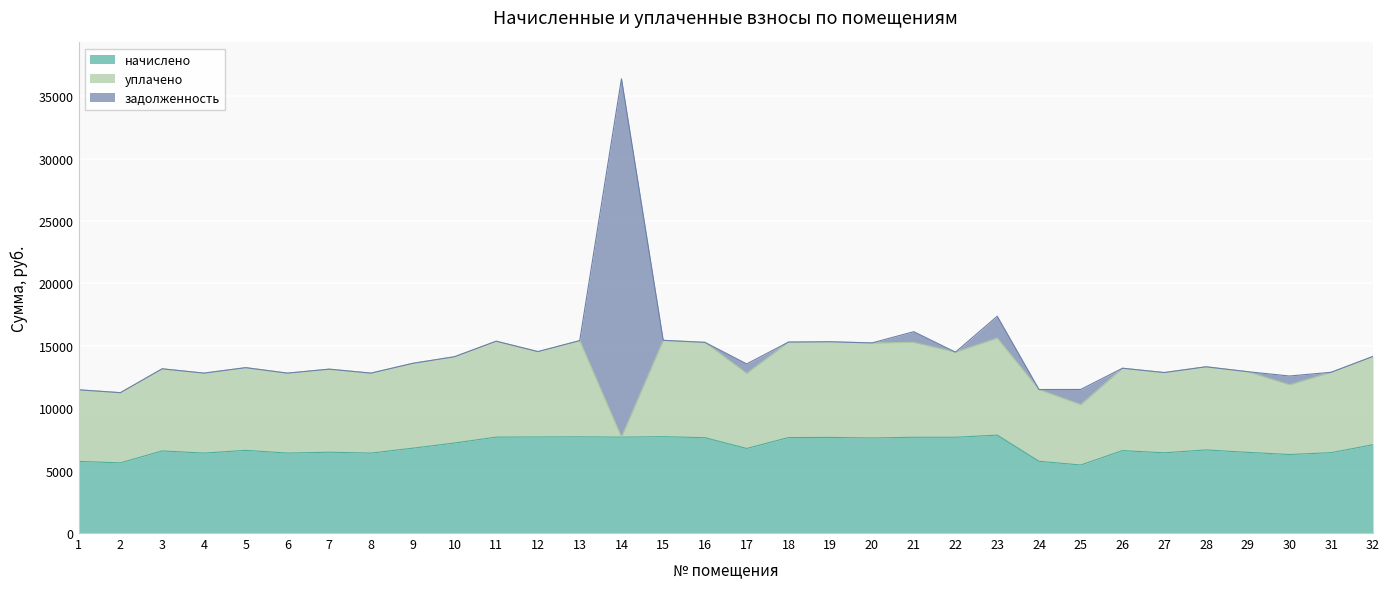

What is the difference between the maximum and minimum values in the уплачено series?

7778.1